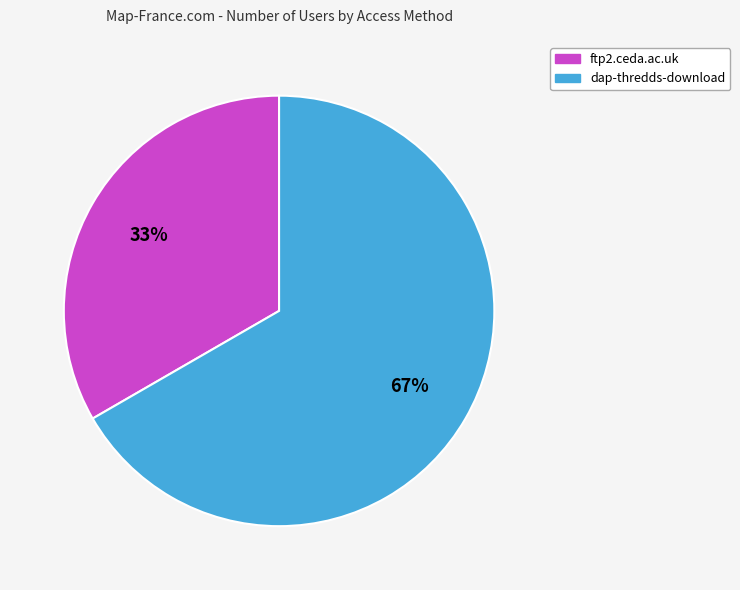

Which category has the biggest portion of the pie?

dap-thredds-download